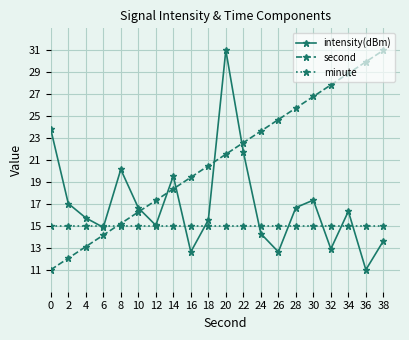

True or false: second and intensity(dBm) intersect in this chart.

True